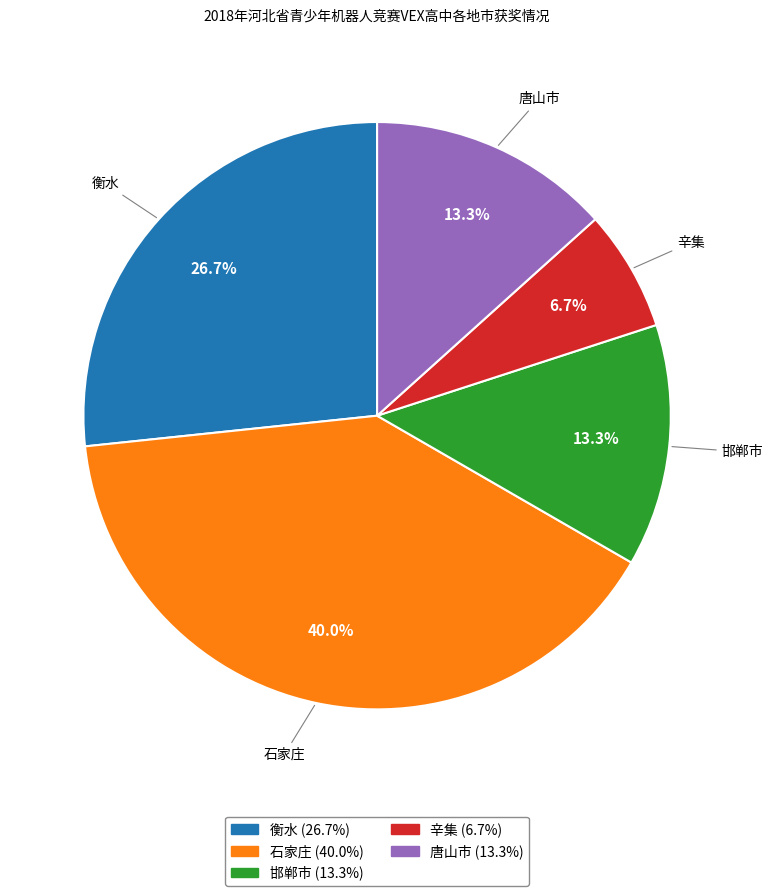

Is it true that 唐山市 is 7% of the pie?

False